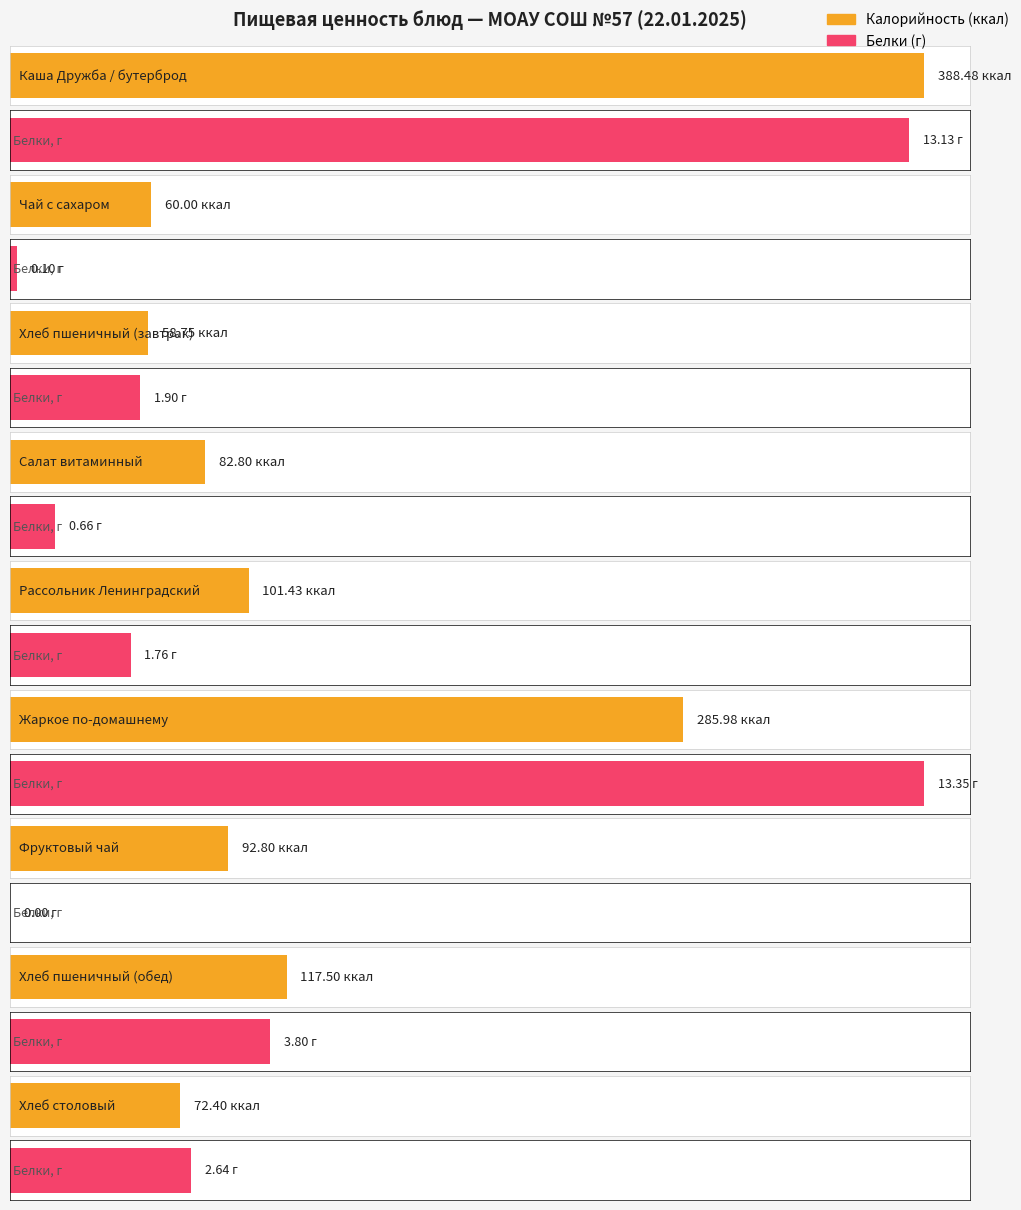

Between Каша Дружба / бутерброд and Хлеб столовый, which series saw the biggest shift?

Калорийность